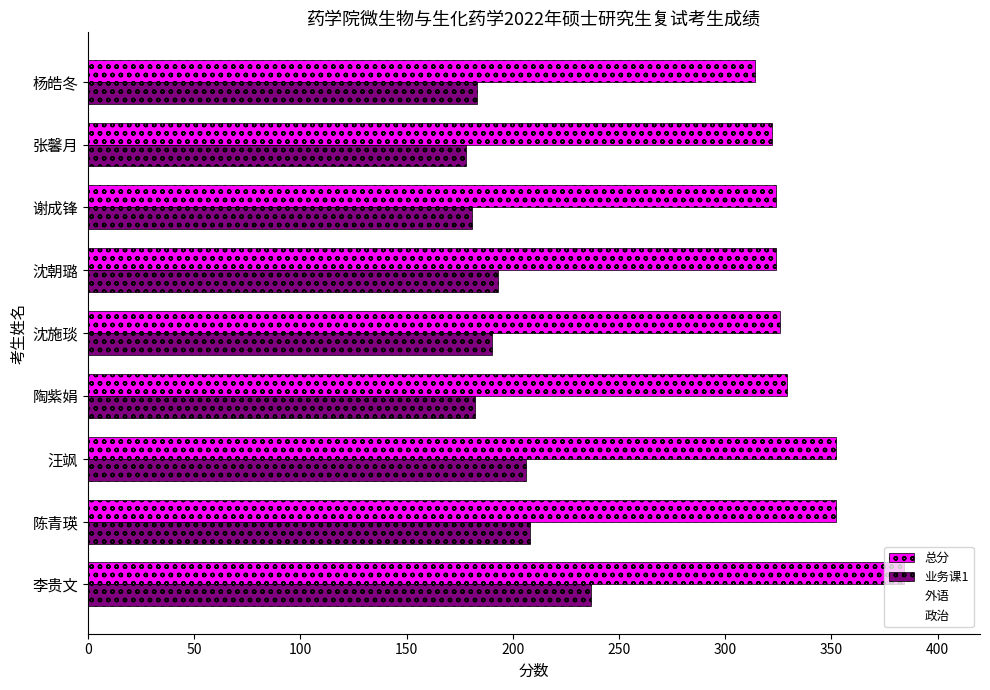

At which category is the sum across all series the highest?

李贵文